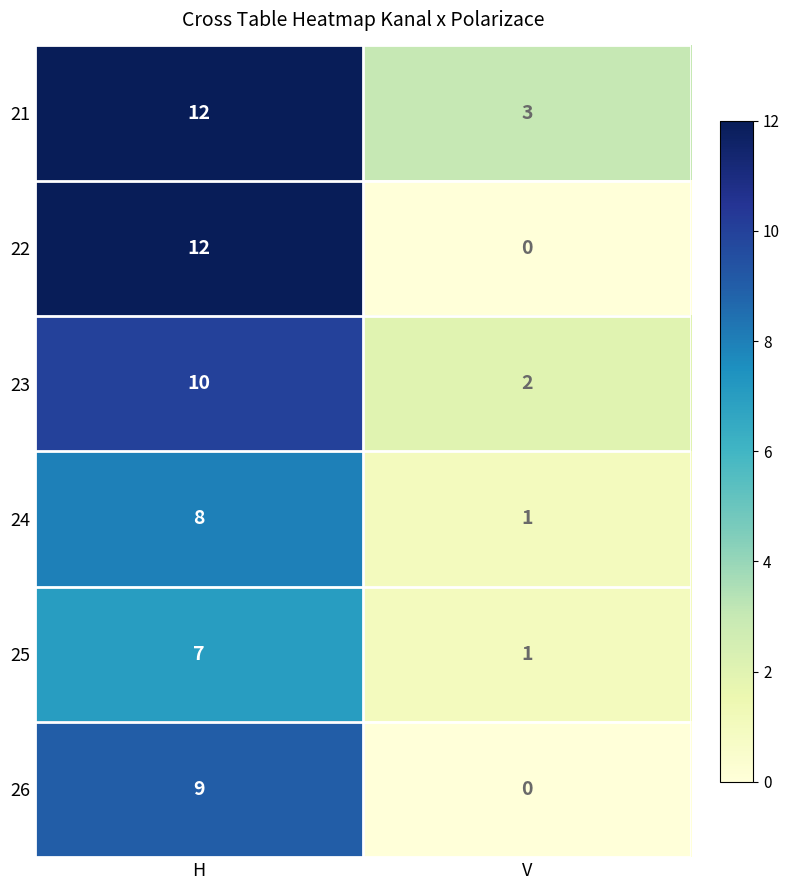

What is the greatest value displayed?

12